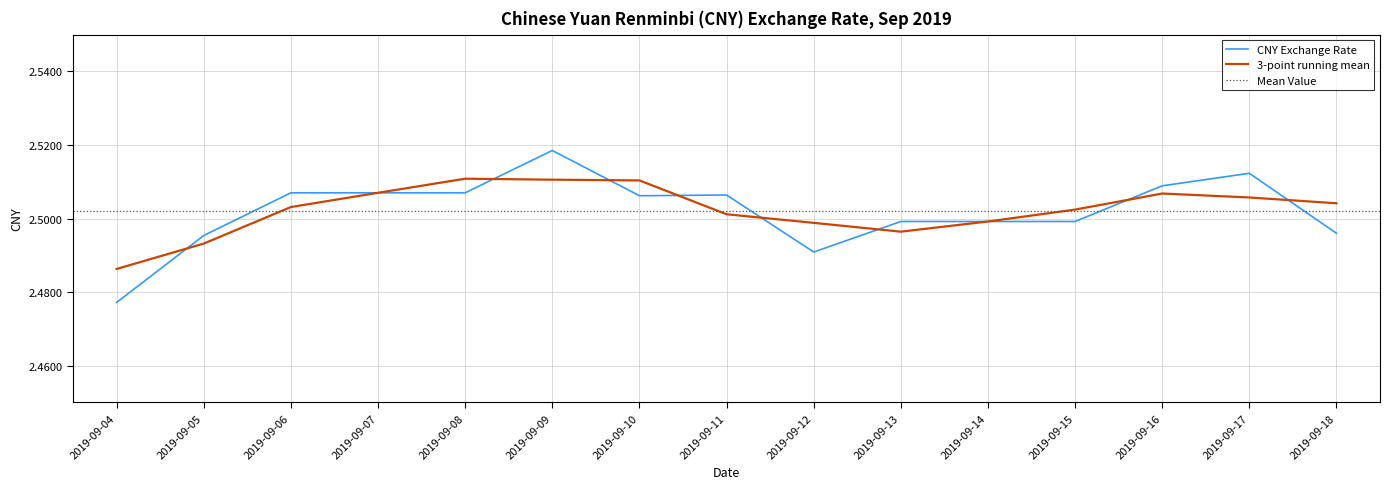

What is the greatest value displayed?

2.5